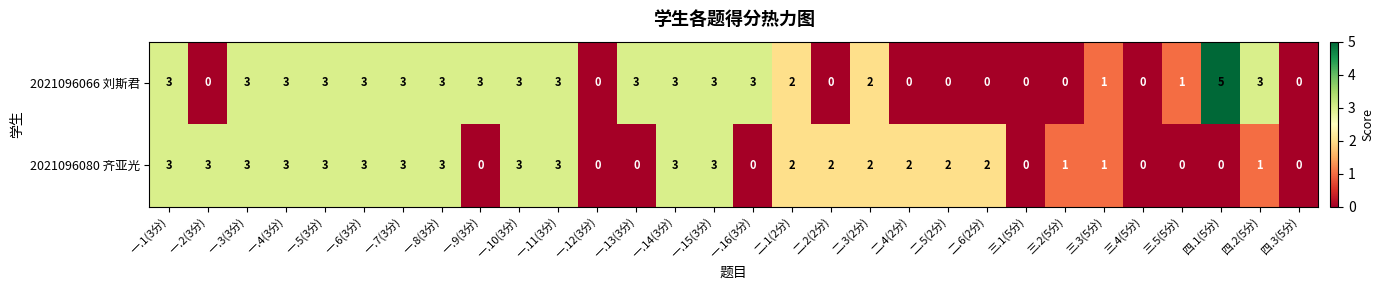

What is the total value across all series at 一.11(3分)?

6